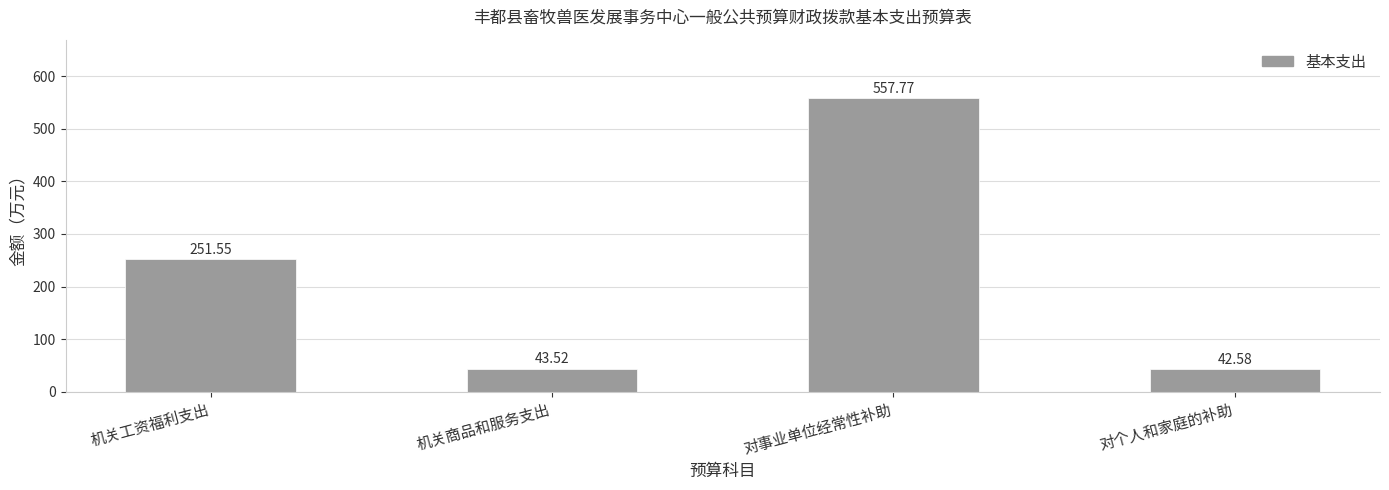

Which has a higher value, 机关商品和服务支出 or 对事业单位经常性补助?

对事业单位经常性补助